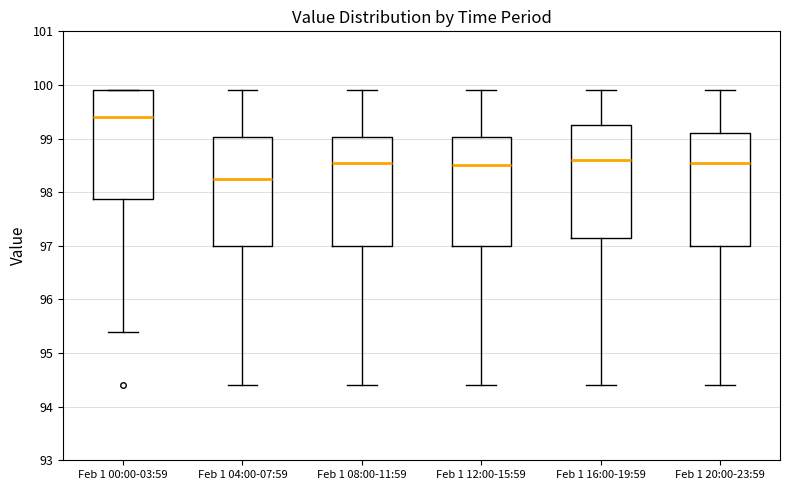

Which box's median line is the lowest?

Feb 1 04:00-07:59